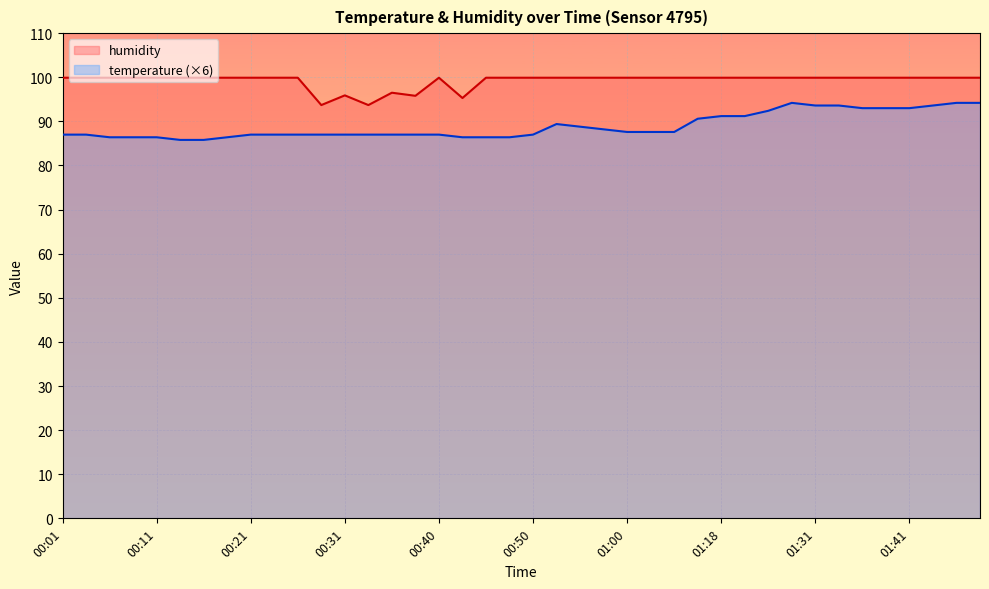

What is the difference between the humidity values at 00:36 and 00:53?

3.4